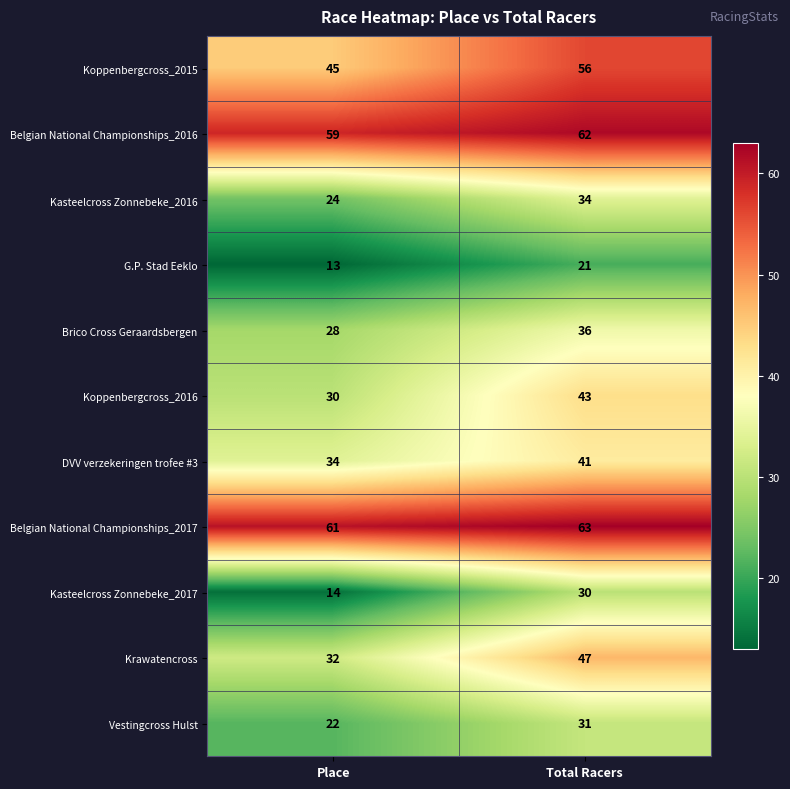

At which category is the sum across all series the highest?

Total Racers